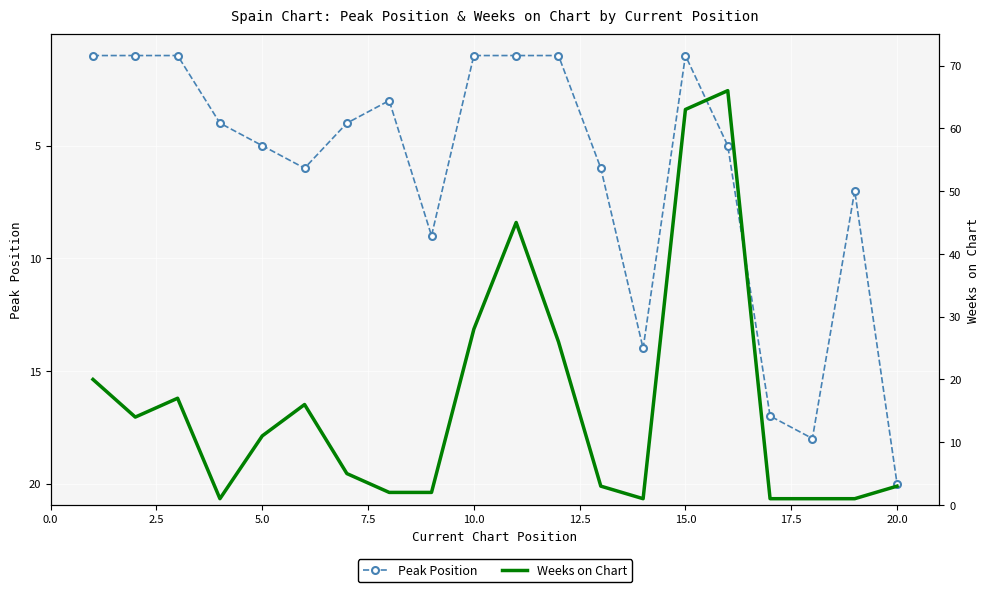

How many lines are shown in the chart?

2